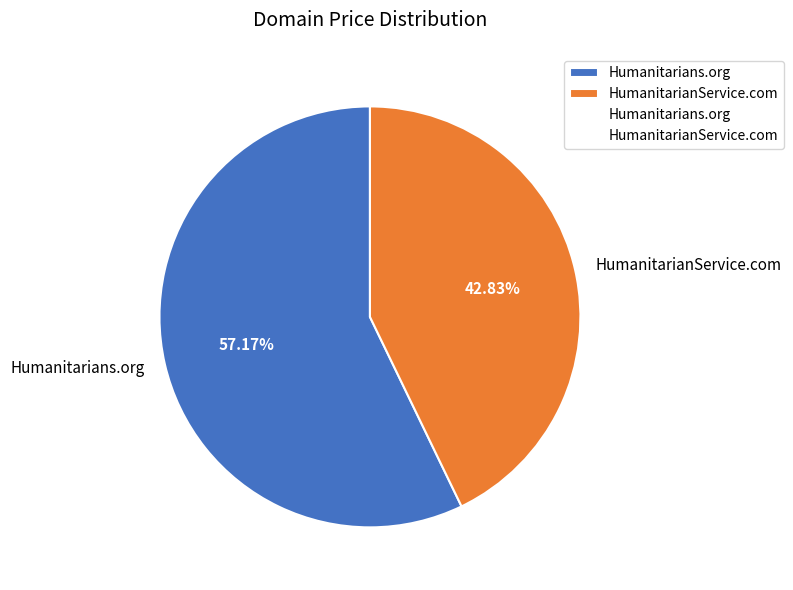

To the nearest percent, what is the combined percentage of Humanitarians.org and HumanitarianService.com?

100%